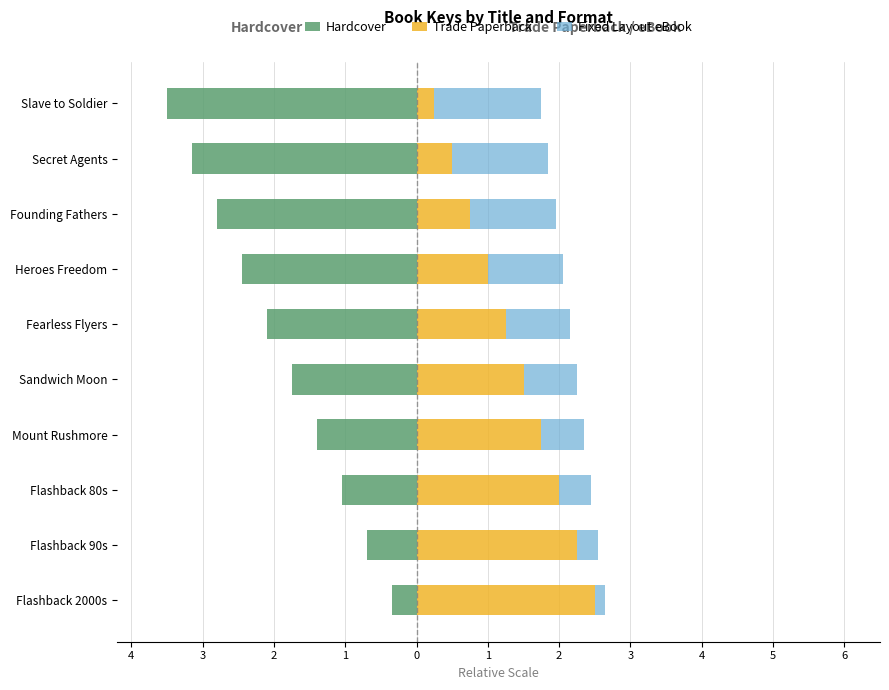

Is the value of Hardcover at Flashback 2000s greater than the value of Fixed Layout eBook at Flashback 90s?

No